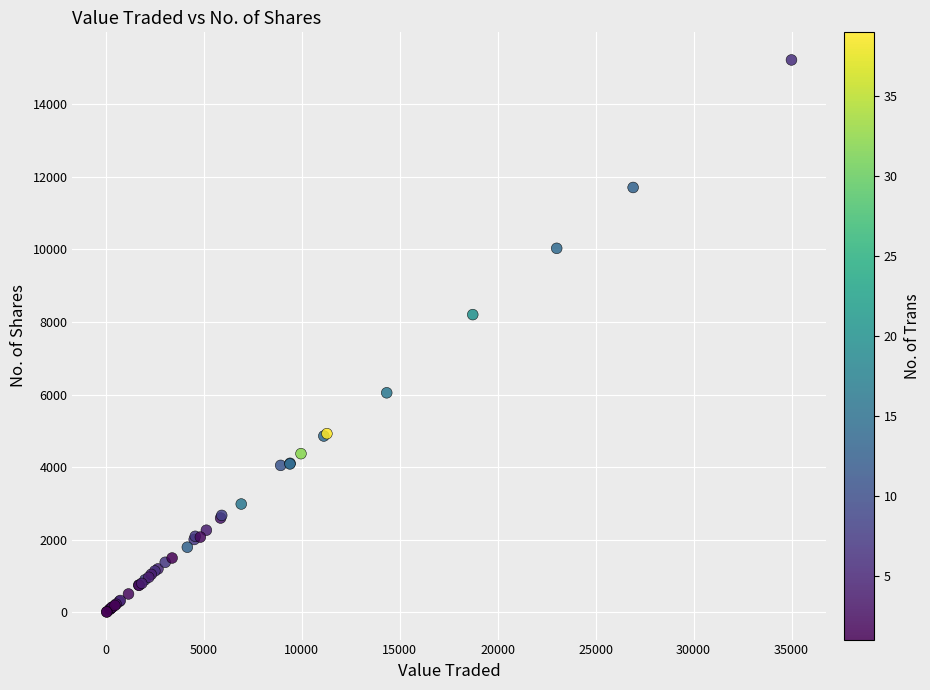

What Y value in the scatter plot is closest to 7612?

8200